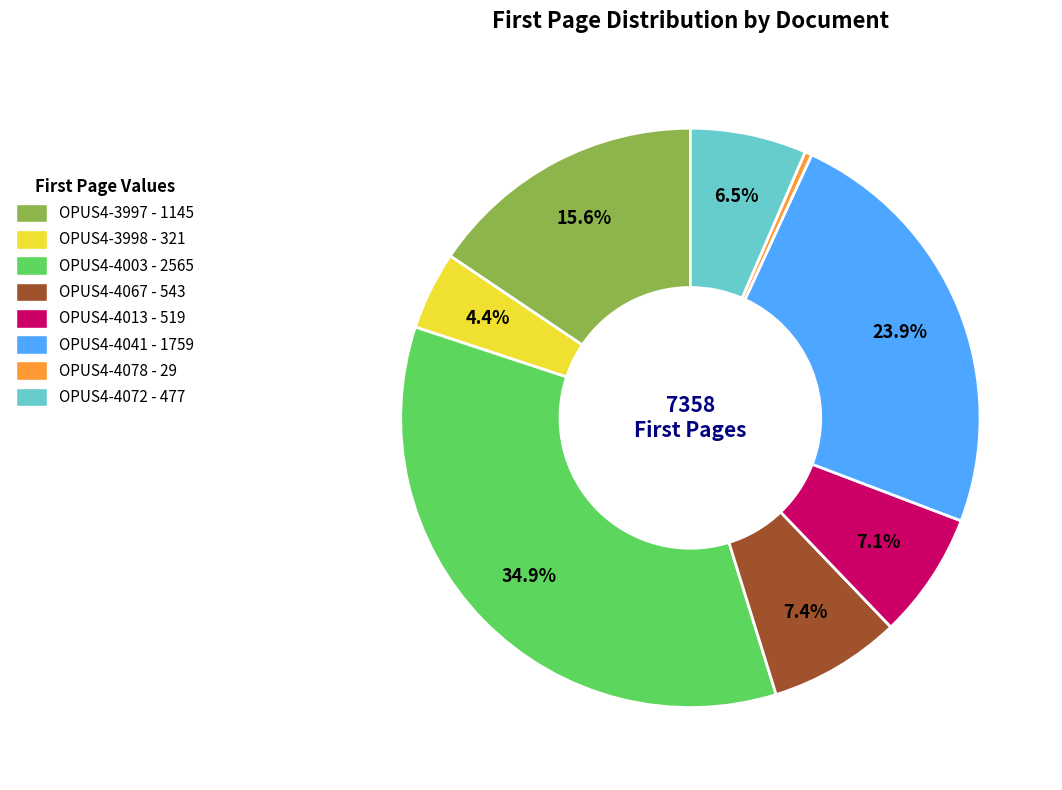

Is the sum of OPUS4-4072 - 477 and OPUS4-4013 - 519 greater than half?

No